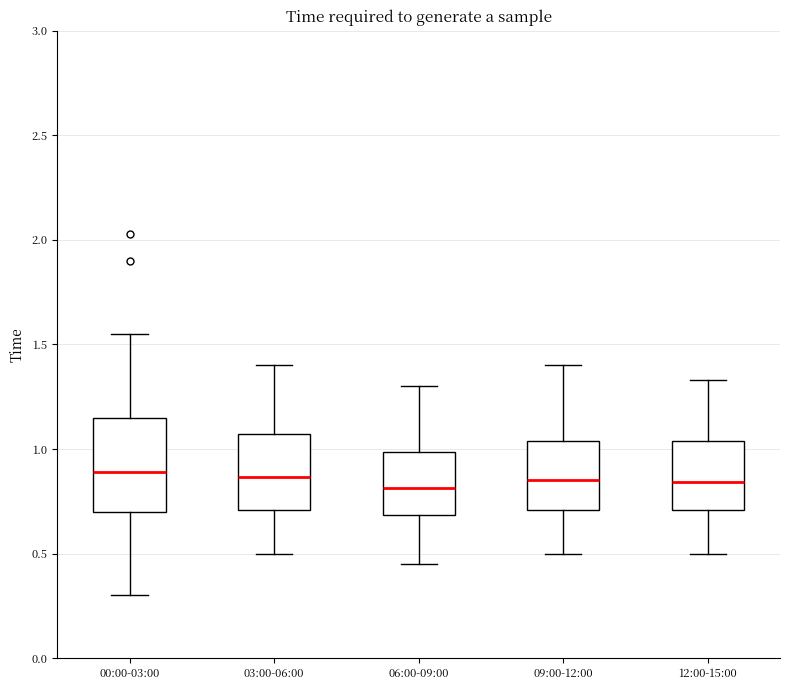

Where is the upper edge of the box for 06:00-09:00 on the y-axis? The values are not printed on the chart, so give them approximately, as read against the axis.

1.00